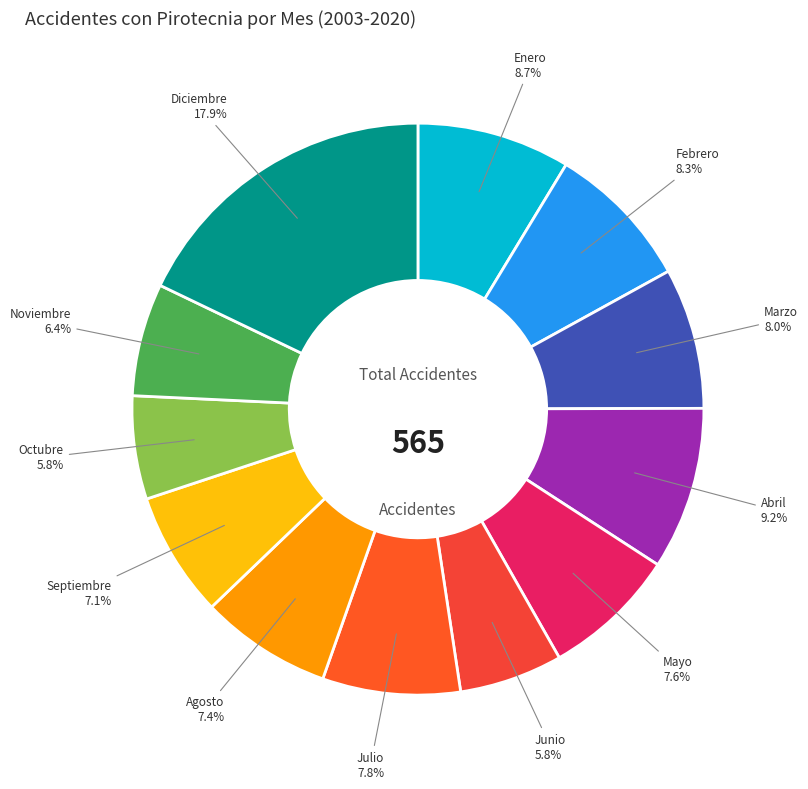

How many slices are in this pie chart?

12